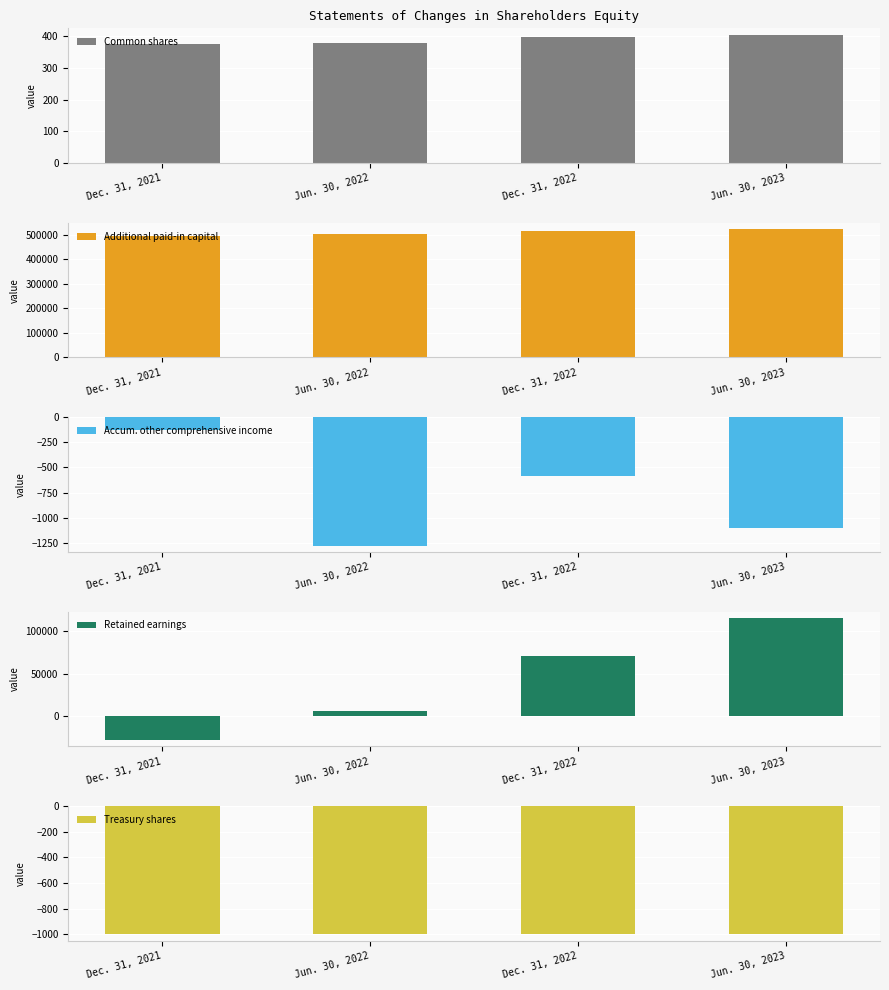

True or false: Additional paid-in capital has a value of 496154 at Dec. 31, 2021.

True